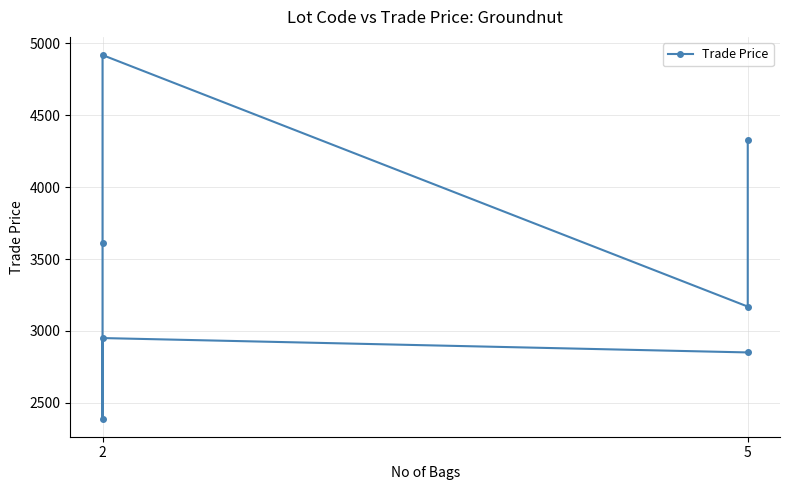

What is the change in value from 2 to 5?

-1969.0